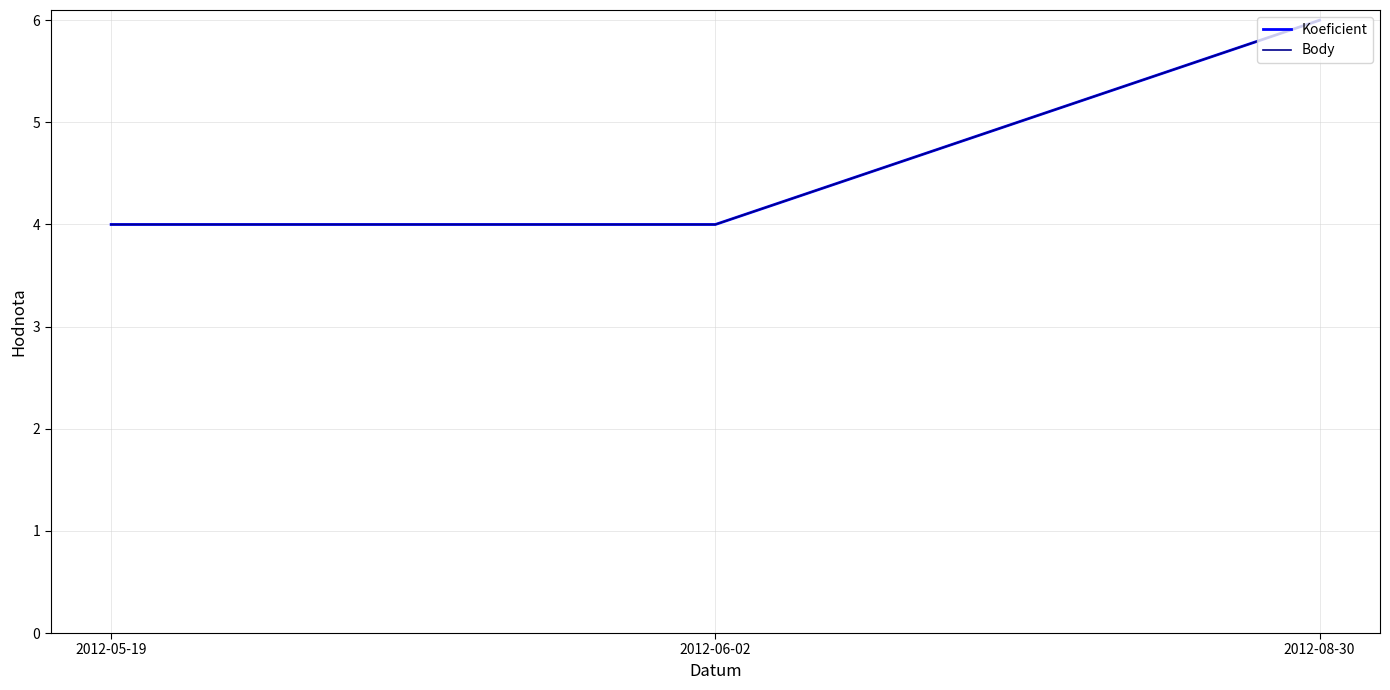

What is the total value across all series at 2012-05-19?

8